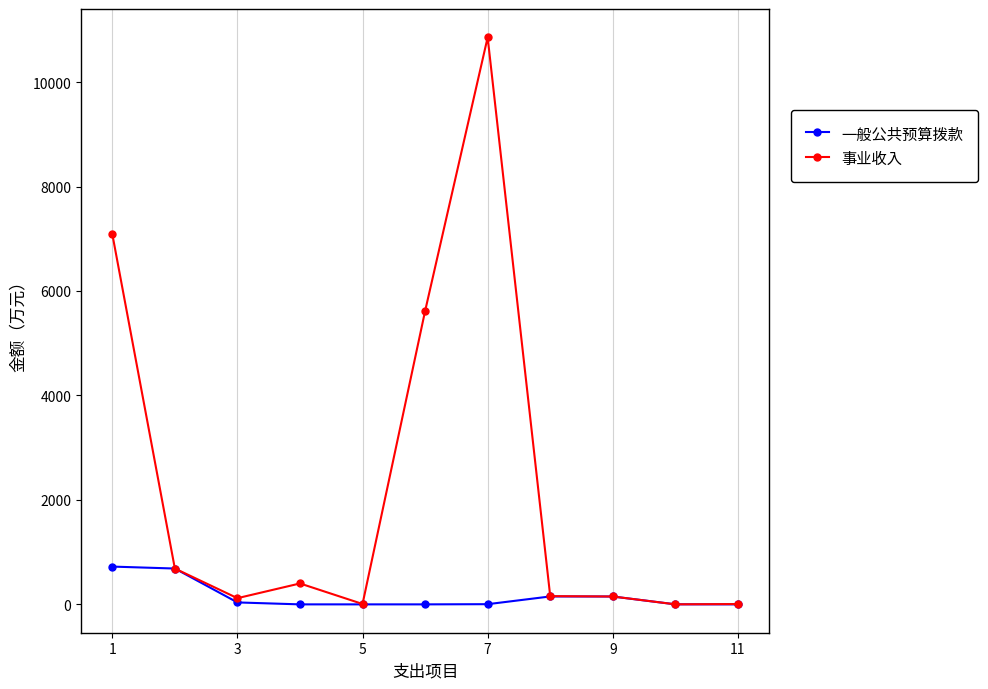

Which series has the largest total across all categories?

事业收入